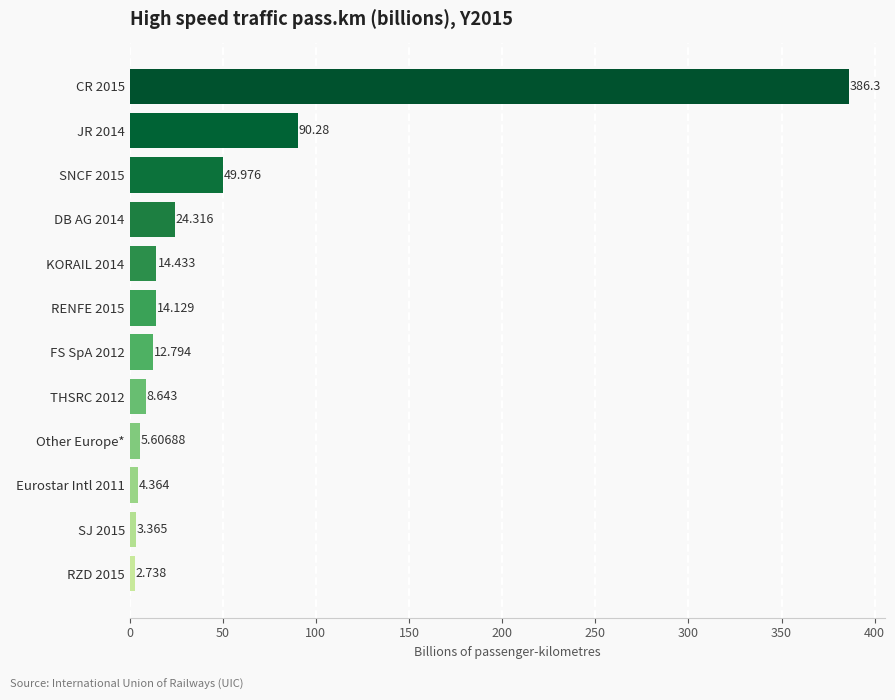

List the labels in order of value, smallest first.

RZD 2015, SJ 2015, Eurostar Intl 2011, Other Europe*, THSRC 2012, FS SpA 2012, RENFE 2015, KORAIL 2014, DB AG 2014, SNCF 2015, JR 2014, CR 2015